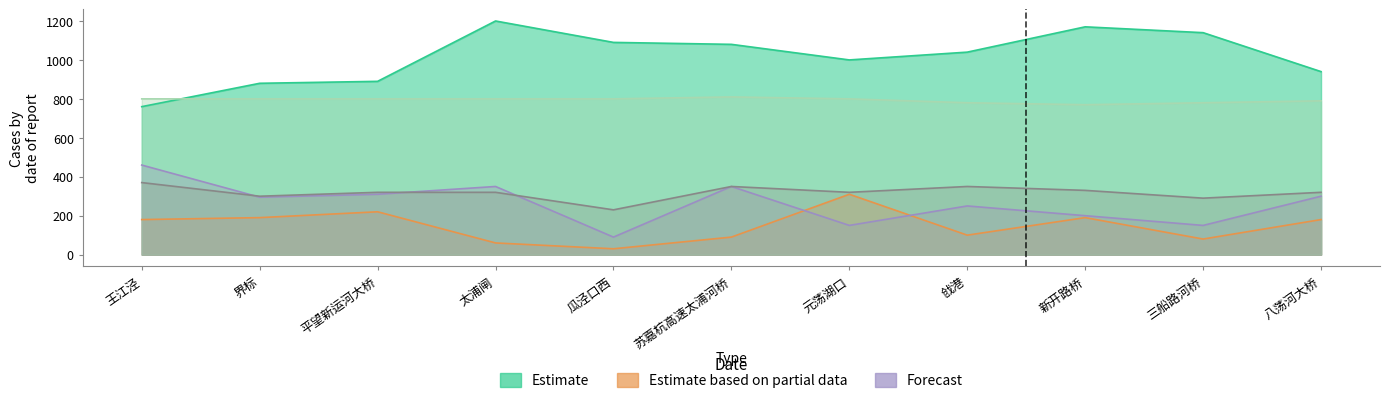

Where does the 总磷（mg/L） series first go above 295?

王江泾